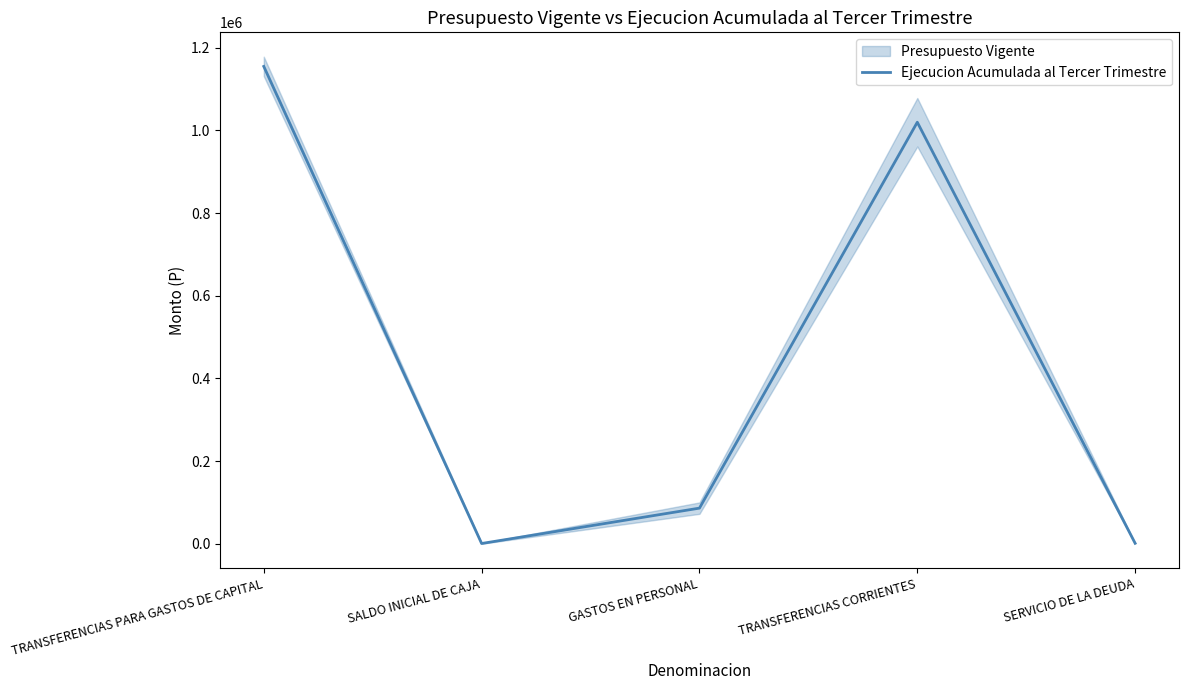

Does the chart have visible grid lines?

No